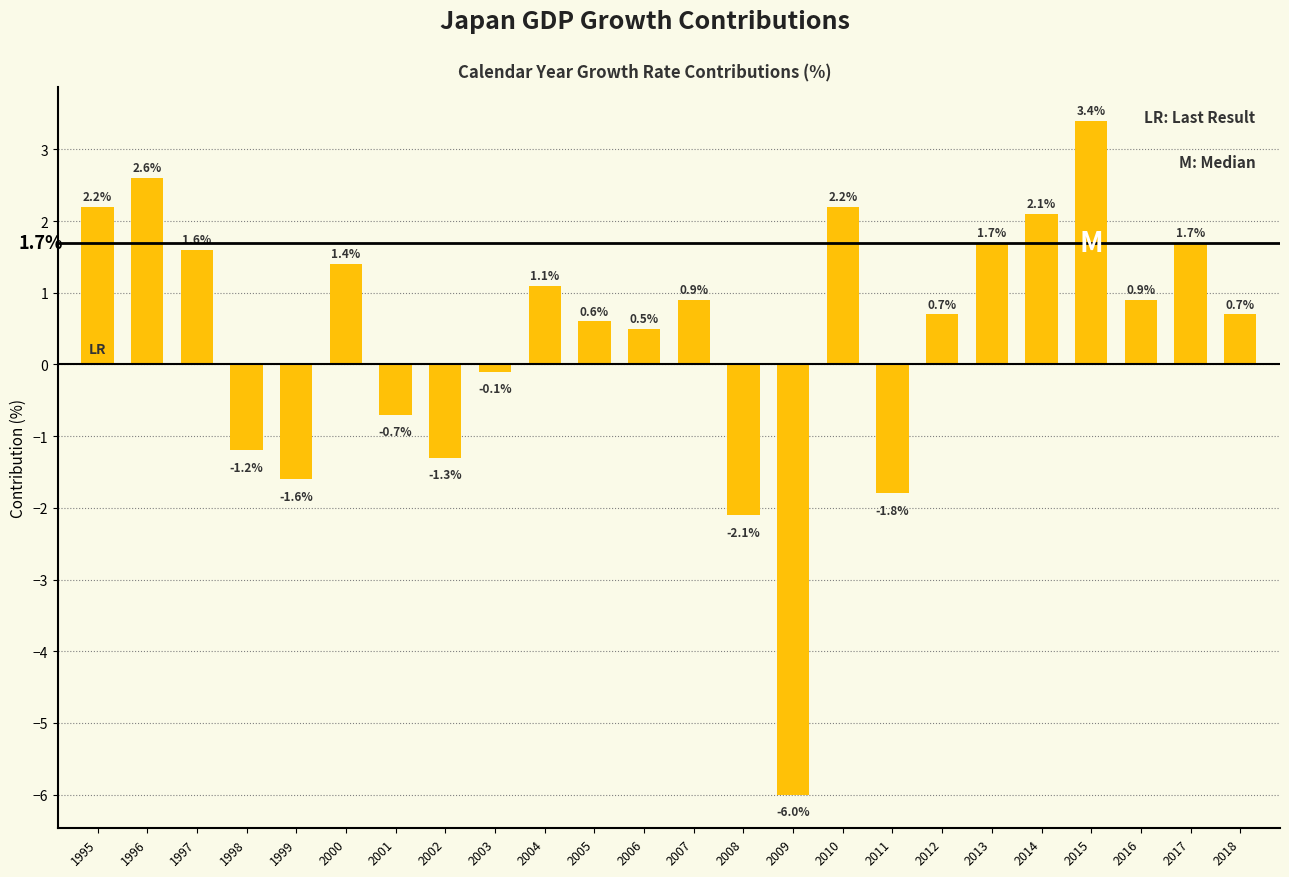

Count the number of data series in this chart.

1